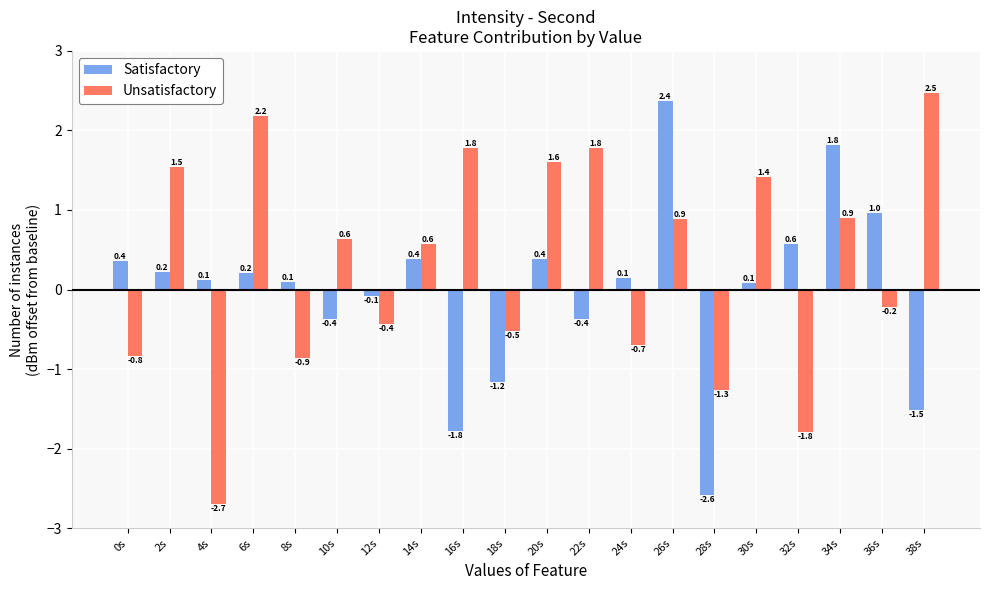

Count the number of categories in the chart.

20